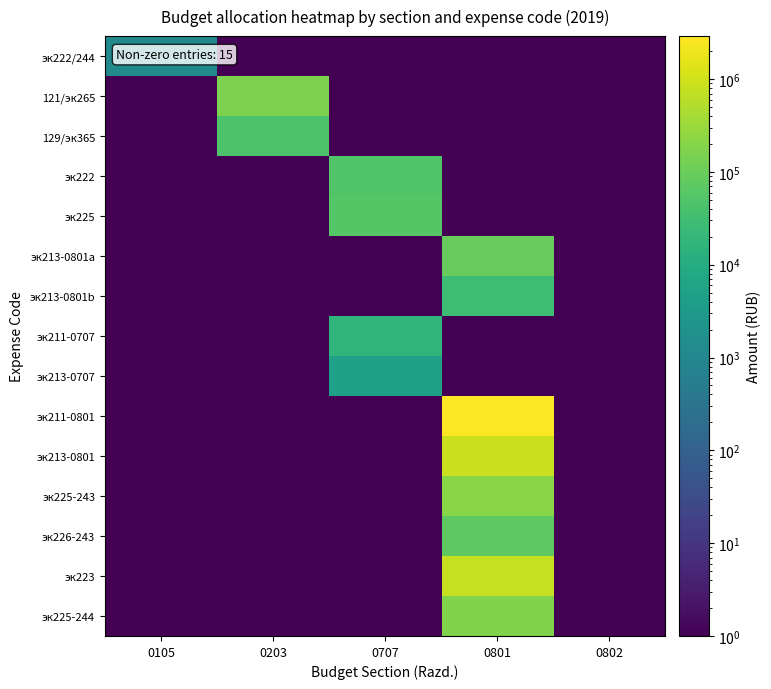

At which category is the sum across all series the highest?

0801